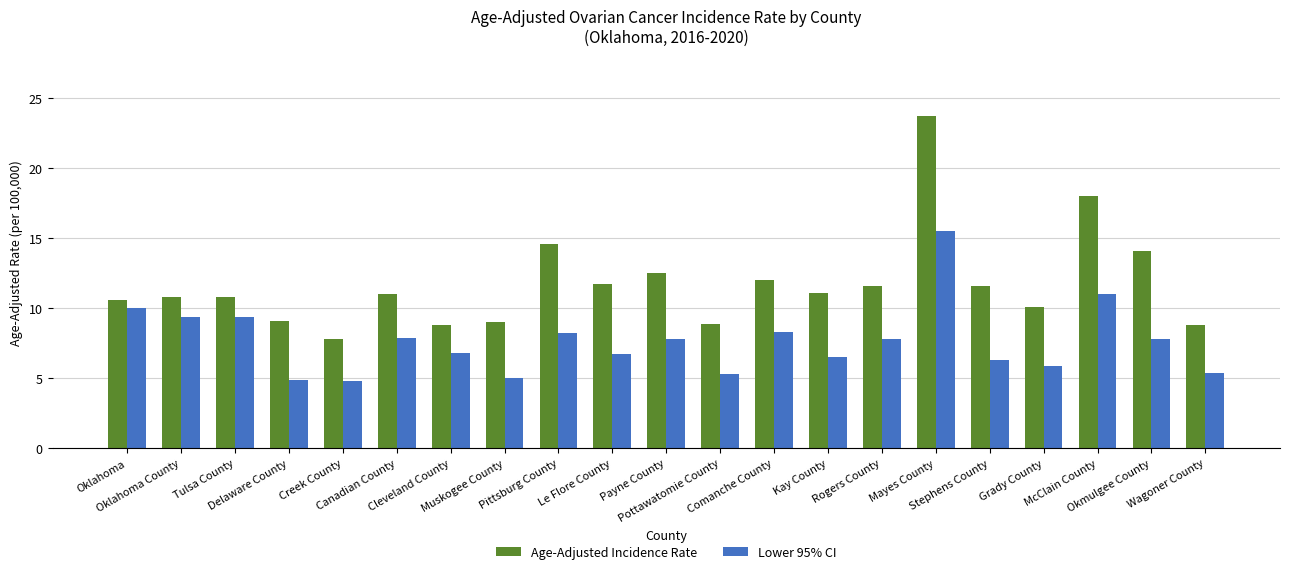

Which series has the largest range (max minus min)?

Age-Adjusted Incidence Rate